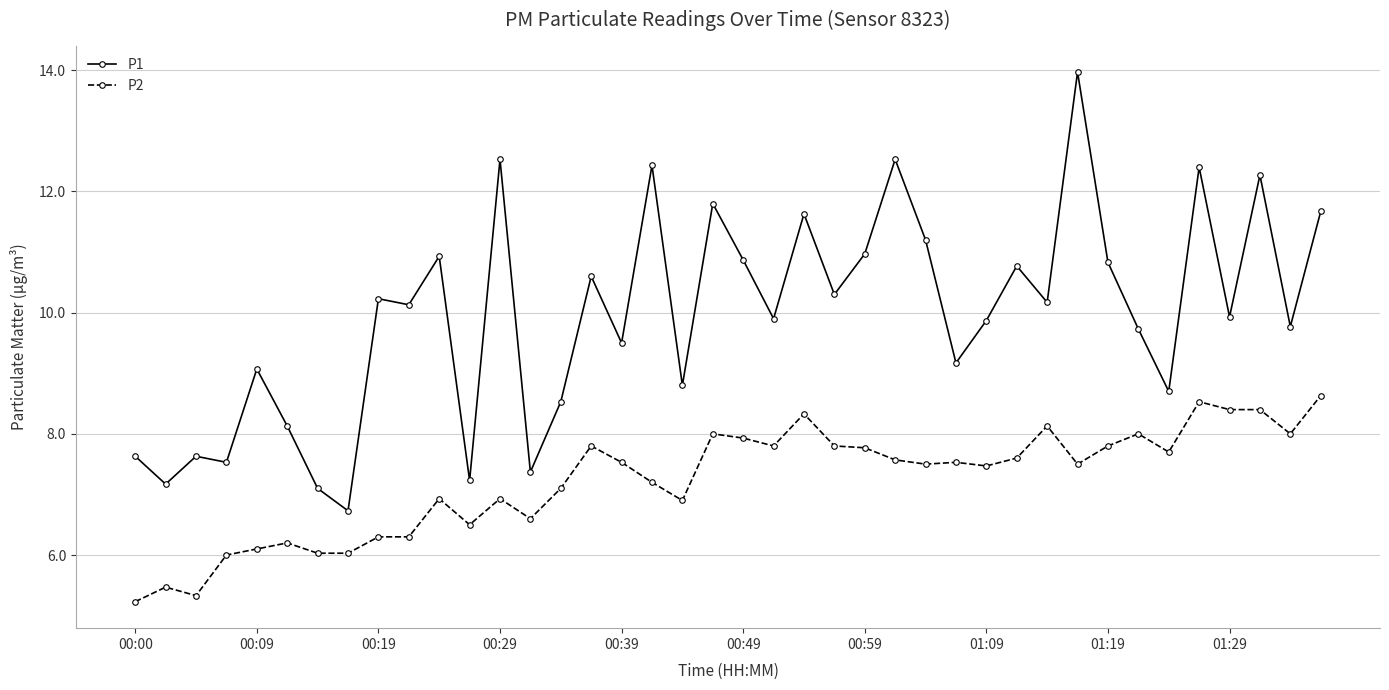

What is the lowest value of the P1 series?

6.7